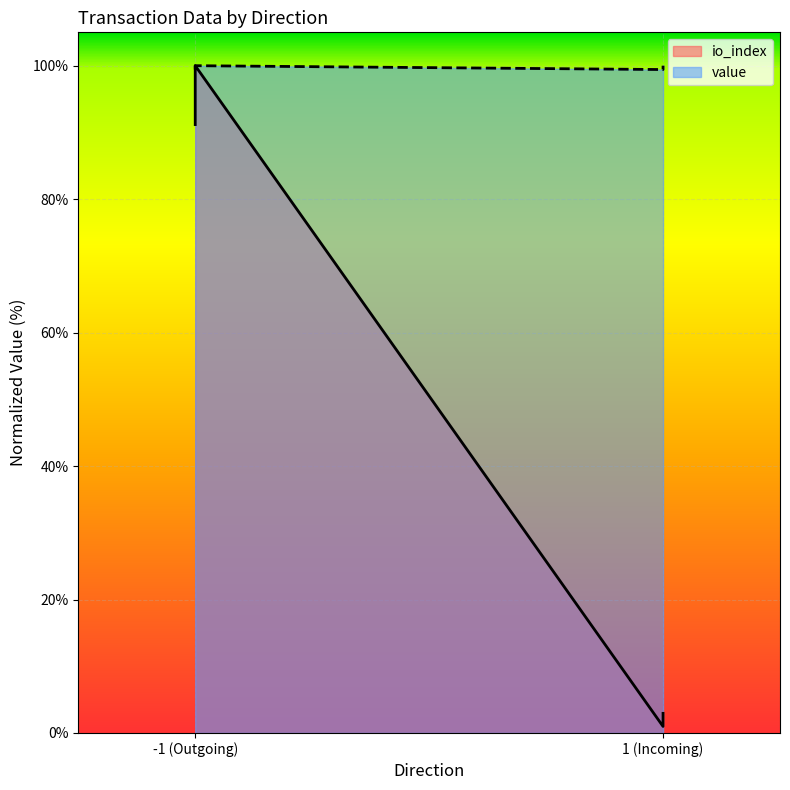

What is the minimum value for value?

1.0